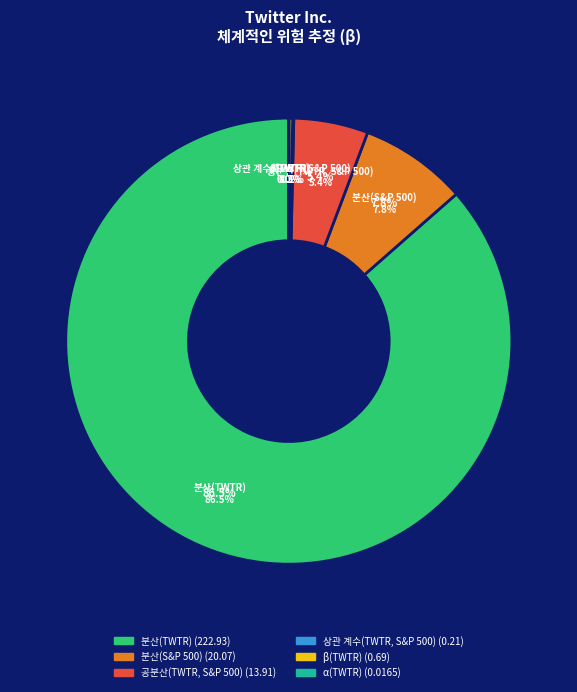

Do 분산(S&P 500) and 공분산(TWTR, S&P 500) together represent more than half of the pie?

No